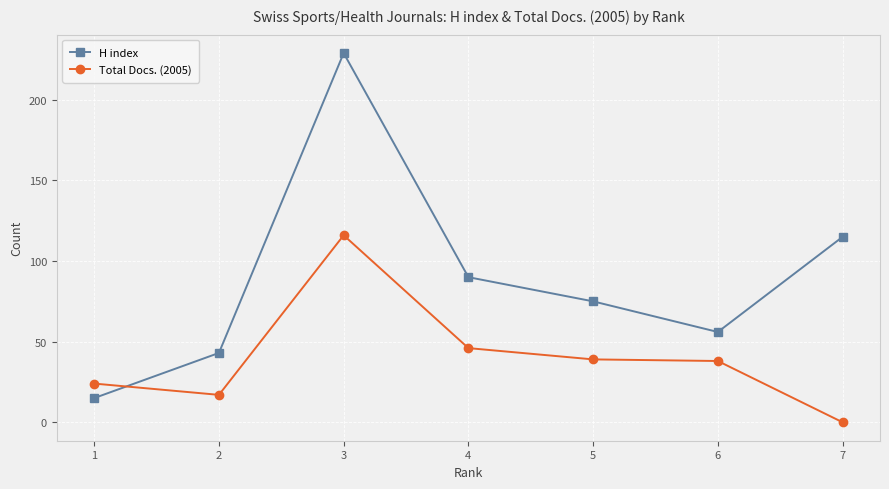

What is the sum of the Total Docs. (2005) values at 6 and 4?

84